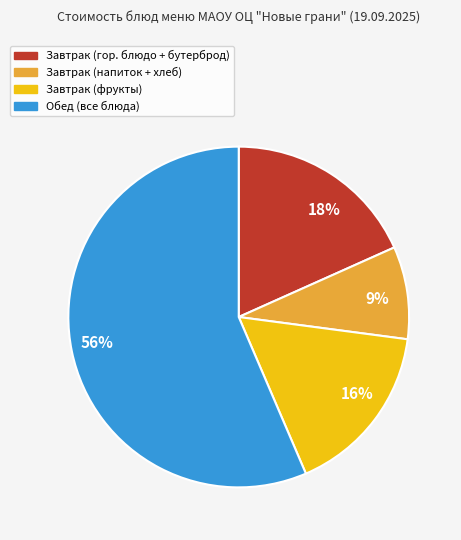

The 56% slice represents 56% of the pie. True or false?

True